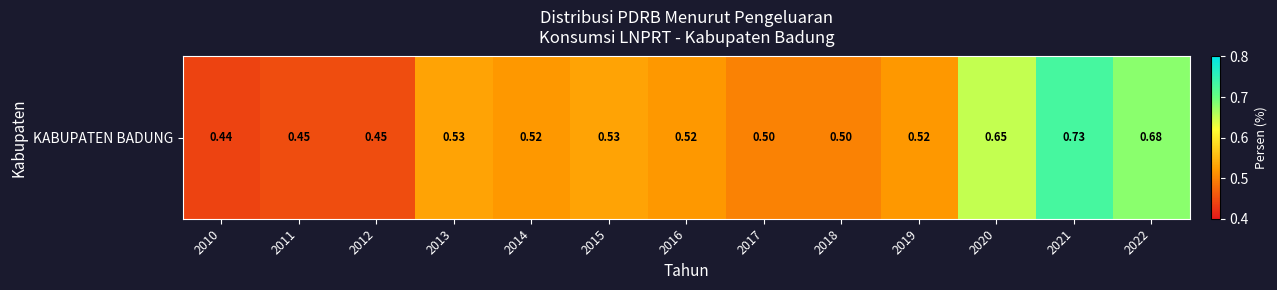

Reading right to left, transcribe all the data shown in this chart.

2022=0.7	2021=0.7	2020=0.7	2019=0.5	2018=0.5	2017=0.5	2016=0.5	2015=0.5	2014=0.5	2013=0.5	2012=0.5	2011=0.5	2010=0.4